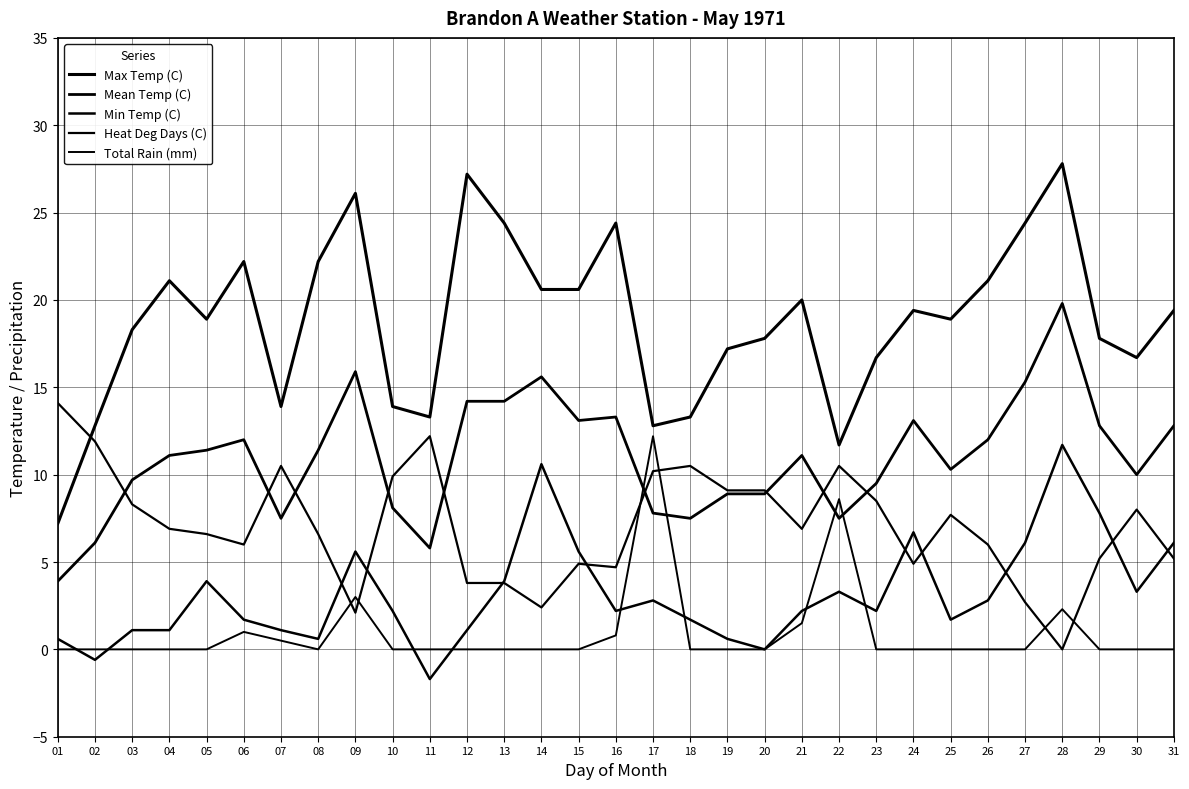

Reading right to left, transcribe all the data shown in this chart.

Max Temp (C): 19.4	16.7	17.8	27.8	24.4	21.1	18.9	19.4	16.7	11.7	20.0	17.8	17.2	13.3	12.8	24.4	20.6	20.6	24.4	27.2	13.3	13.9	26.1	22.2	13.9	22.2	18.9	21.1	18.3	12.8	7.2
Mean Temp (C): 12.8	10.0	12.8	19.8	15.3	12.0	10.3	13.1	9.5	7.5	11.1	8.9	8.9	7.5	7.8	13.3	13.1	15.6	14.2	14.2	5.8	8.1	15.9	11.4	7.5	12.0	11.4	11.1	9.7	6.1	3.9
Min Temp (C): 6.1	3.3	7.8	11.7	6.1	2.8	1.7	6.7	2.2	3.3	2.2	0.0	0.6	1.7	2.8	2.2	5.6	10.6	3.9	1.1	-1.7	2.2	5.6	0.6	1.1	1.7	3.9	1.1	1.1	-0.6	0.6
Heat Deg Days (C): 5.2	8.0	5.2	0.0	2.7	6.0	7.7	4.9	8.5	10.5	6.9	9.1	9.1	10.5	10.2	4.7	4.9	2.4	3.8	3.8	12.2	9.9	2.1	6.6	10.5	6.0	6.6	6.9	8.3	11.9	14.1
Total Rain (mm): 0.0	0.0	0.0	2.3	0.0	0.0	0.0	0.0	0.0	8.6	1.5	0.0	0.0	0.0	12.2	0.8	0.0	0.0	0.0	0.0	0.0	0.0	3.0	0.0	0.5	1.0	0.0	0.0	0.0	0.0	0.0